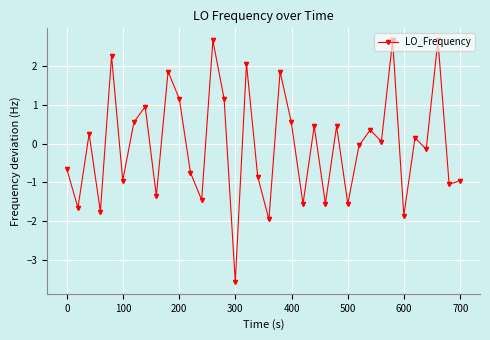

Does the chart display data point markers on the line(s)?

Yes